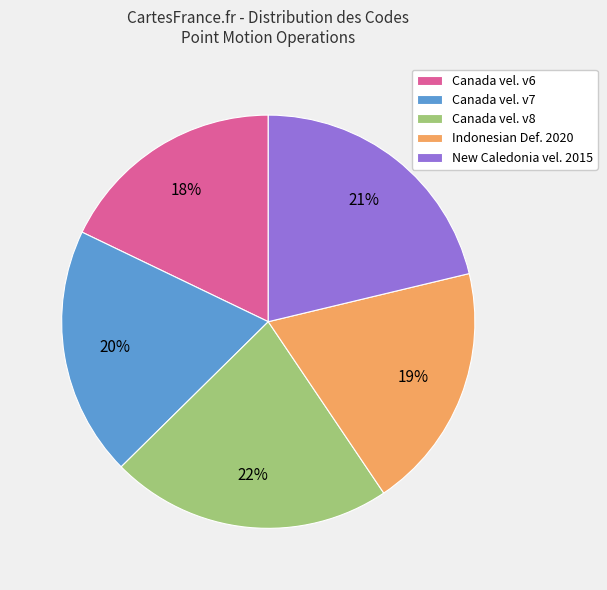

Which slice is the smallest?

Canada vel. v6